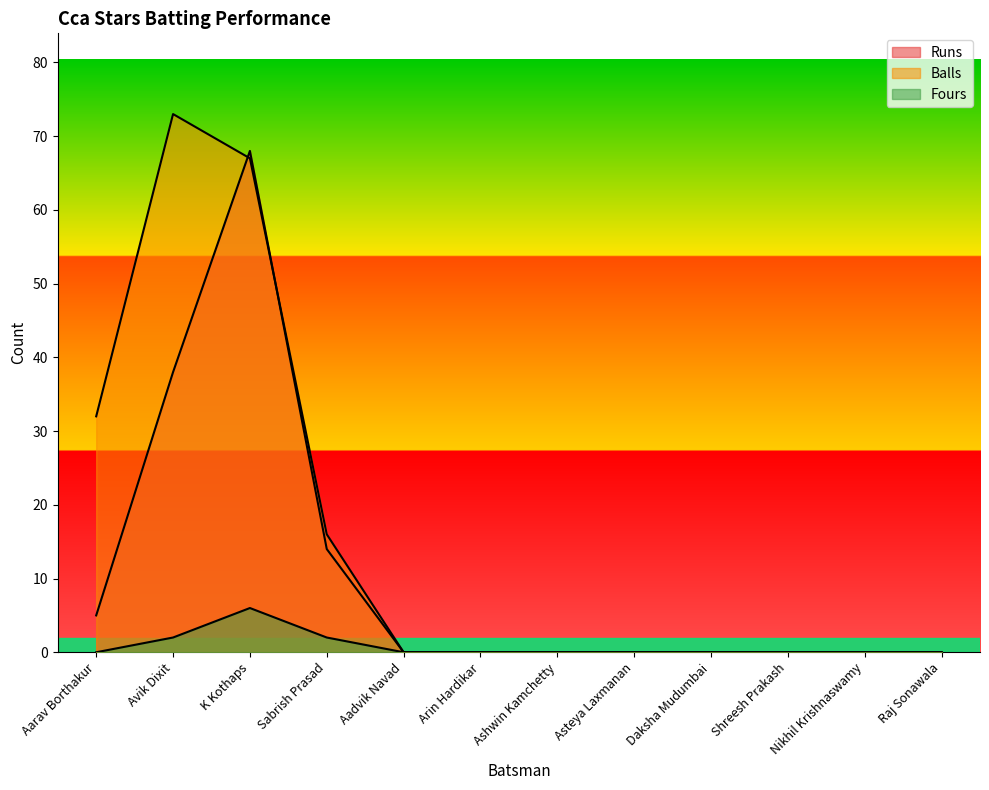

Count the number of categories in the chart.

12